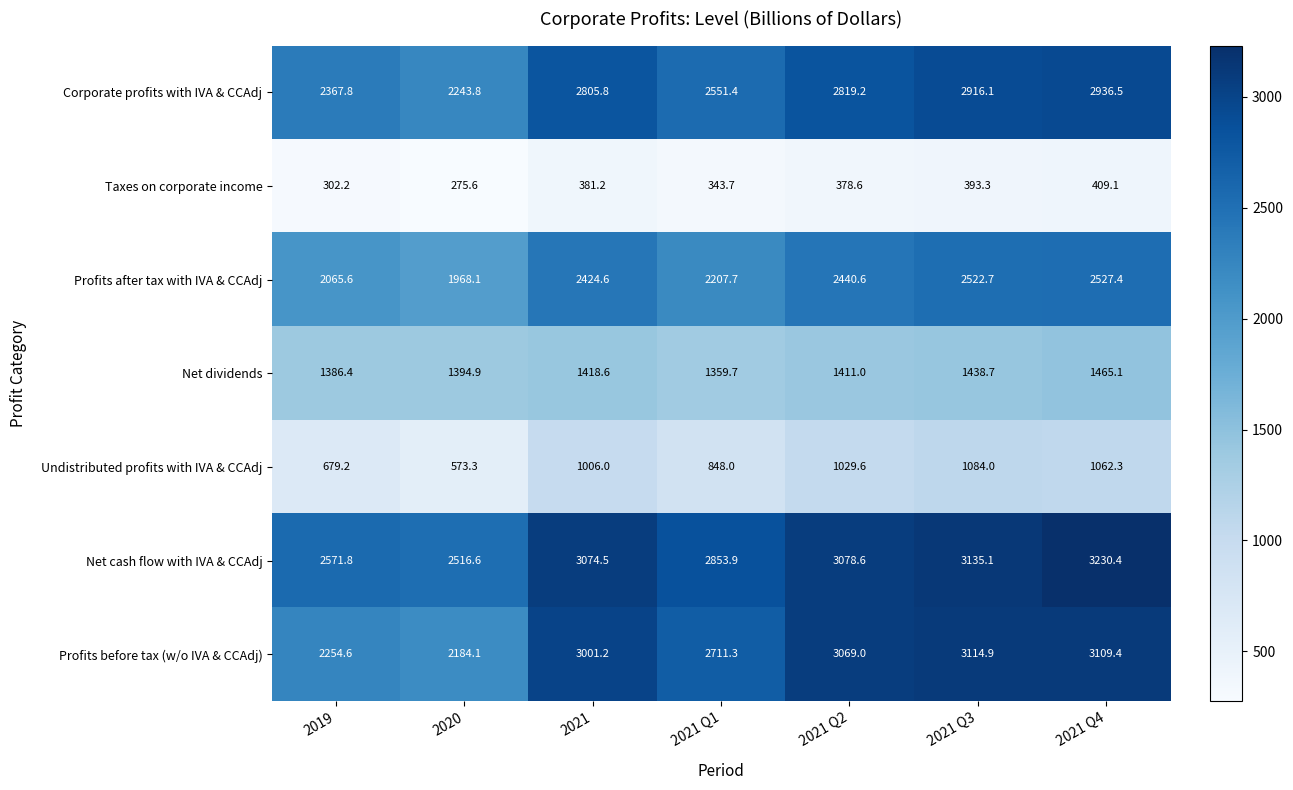

Rank the series at 2019 from lowest to highest value.

Taxes on corporate income, Undistributed profits with IVA & CCAdj, Net dividends, Profits after tax with IVA & CCAdj, Profits before tax (w/o IVA & CCAdj), Corporate profits with IVA & CCAdj, Net cash flow with IVA & CCAdj